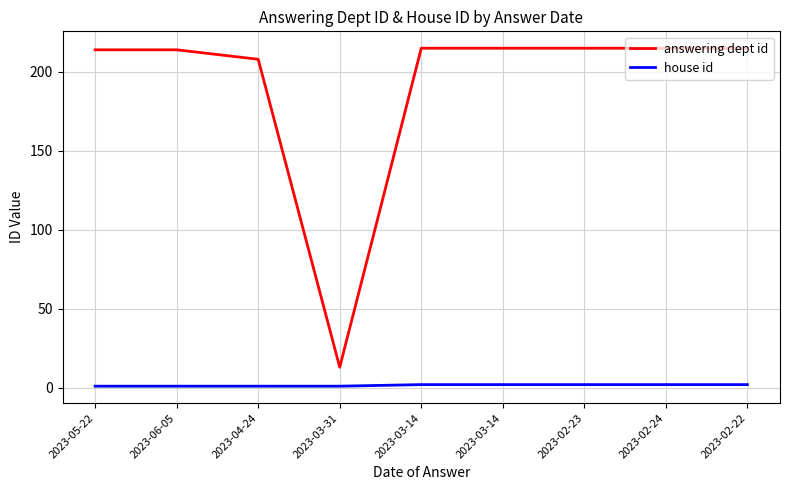

Reading right to left, extract all data points from this chart.

answering dept id: 2023-02-22=215	2023-02-24=215	2023-02-23=215	2023-03-14=215	2023-03-14=215	2023-03-31=13	2023-04-24=208	2023-06-05=214	2023-05-22=214
house id: 2023-02-22=2	2023-02-24=2	2023-02-23=2	2023-03-14=2	2023-03-14=2	2023-03-31=1	2023-04-24=1	2023-06-05=1	2023-05-22=1